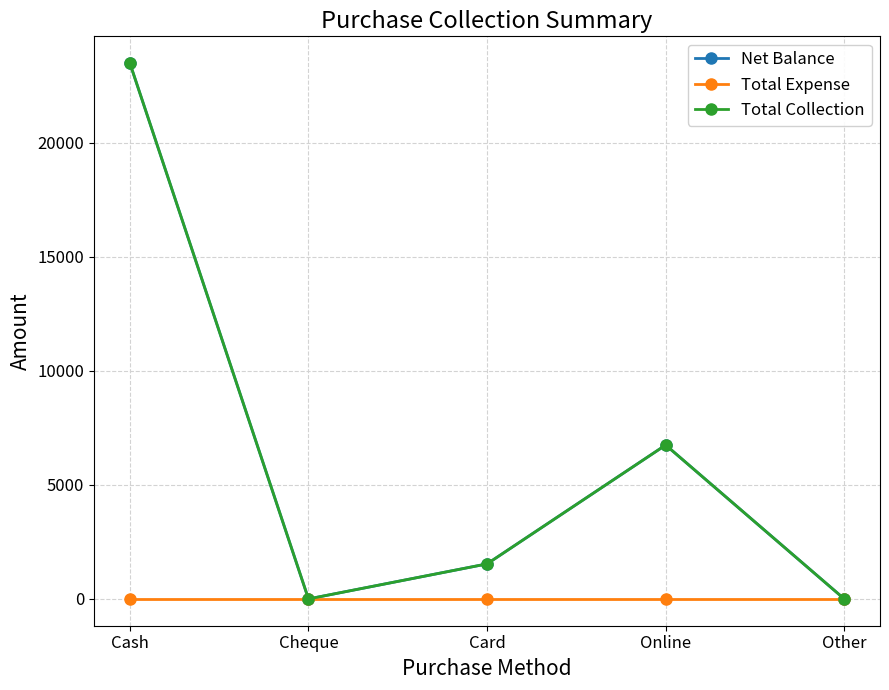

Which category has the highest value in the Total Collection series?

Cash